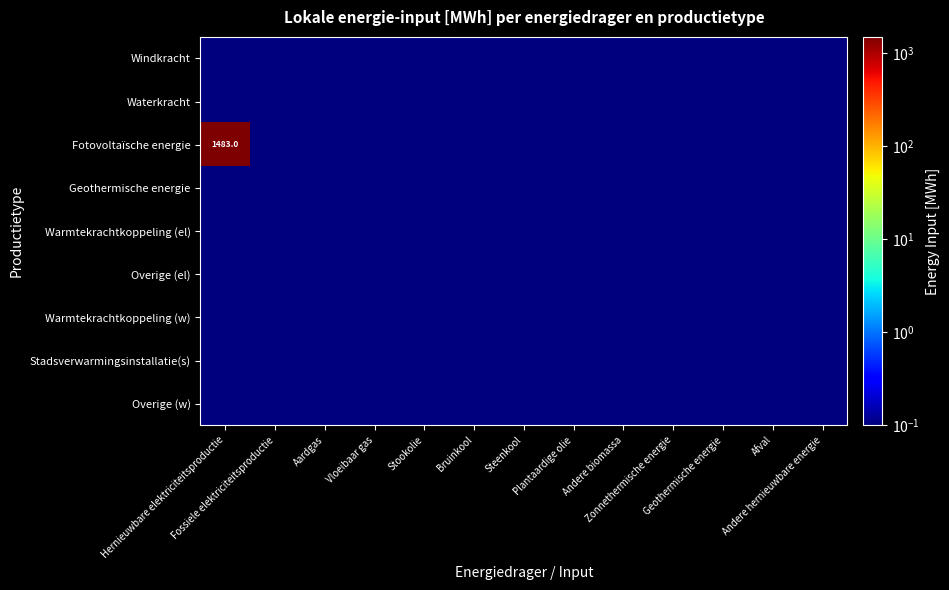

Which label corresponds to the smallest value in the chart?

Hernieuwbare elektriciteitsproductie